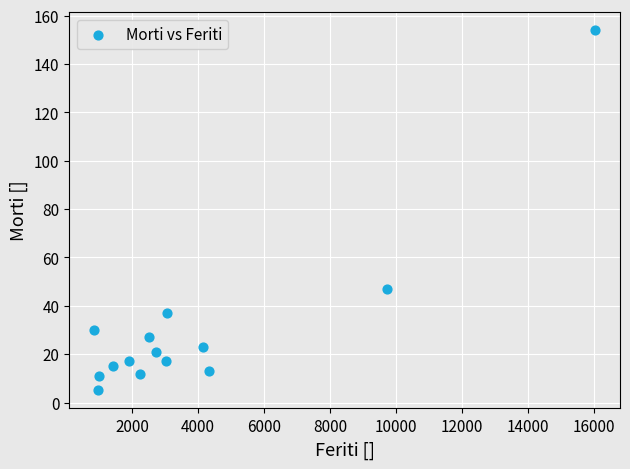

What Y value in the scatter plot is closest to 79?

47